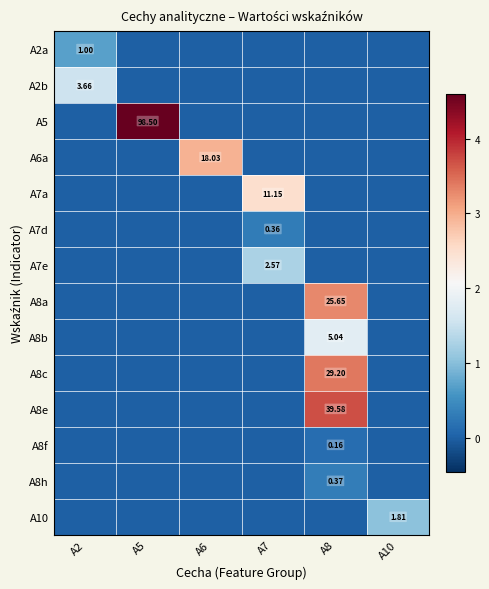

Count the A6a values in the range 0 to 1.

5